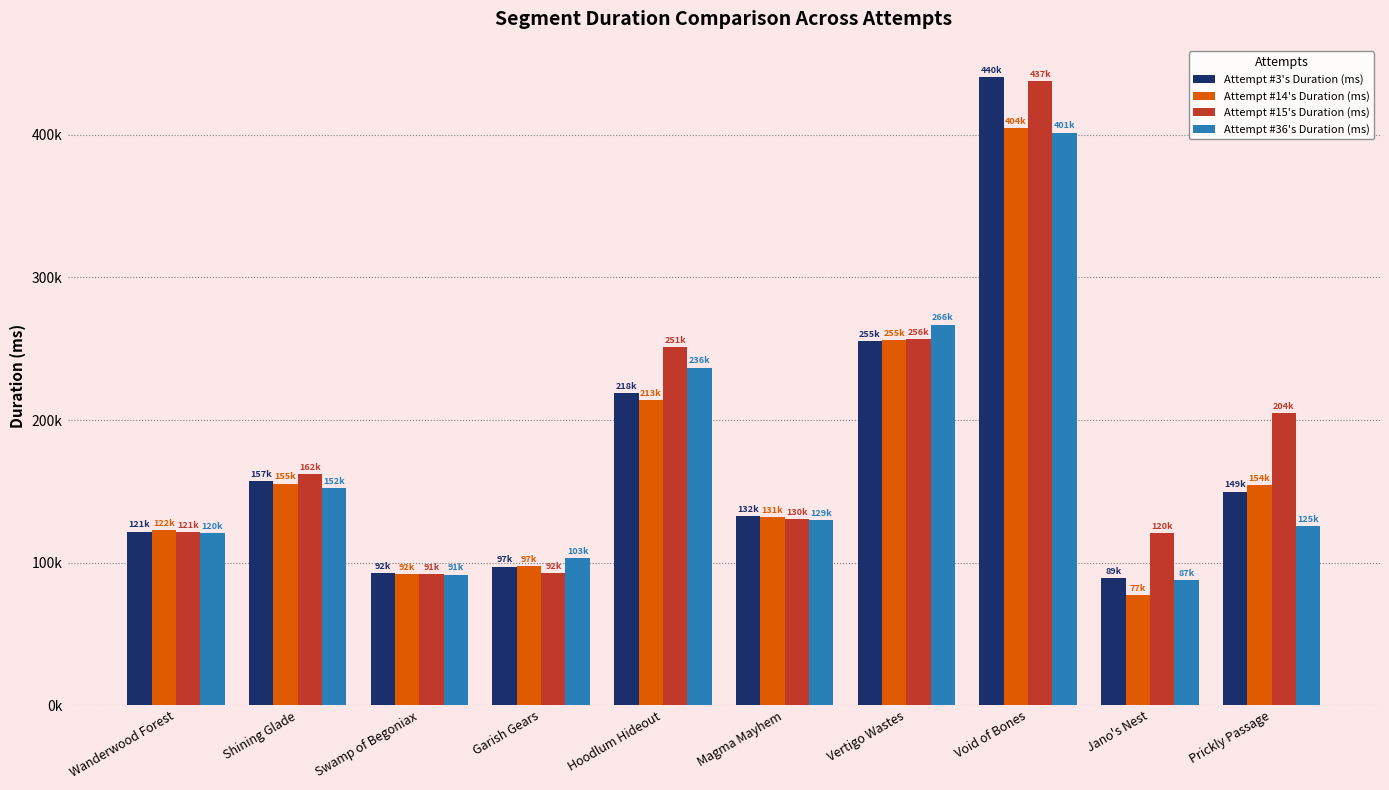

What value does the Attempt #36's Duration (ms) series have at Swamp of Begoniax?

91575